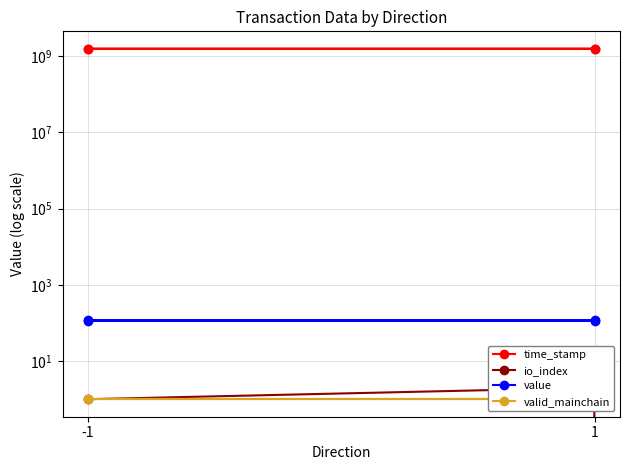

What value does the time_stamp series have at 1?

1557247353.0